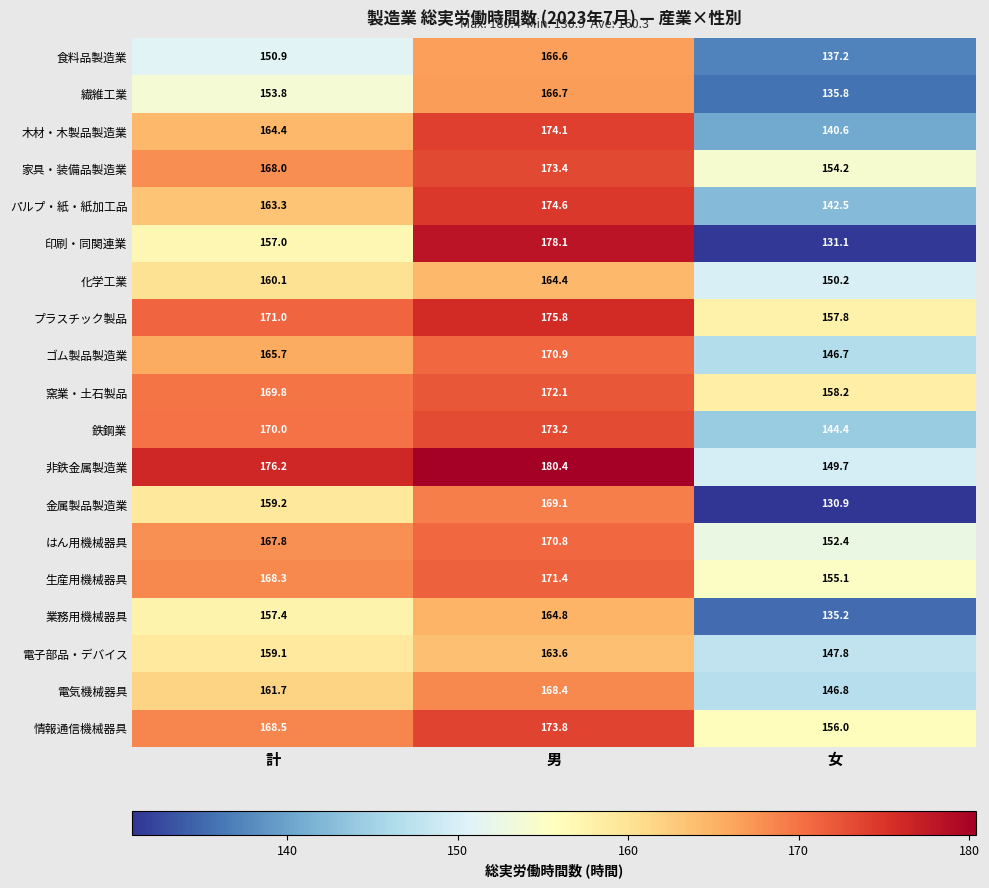

What is the total value across all series at 計?

3112.2